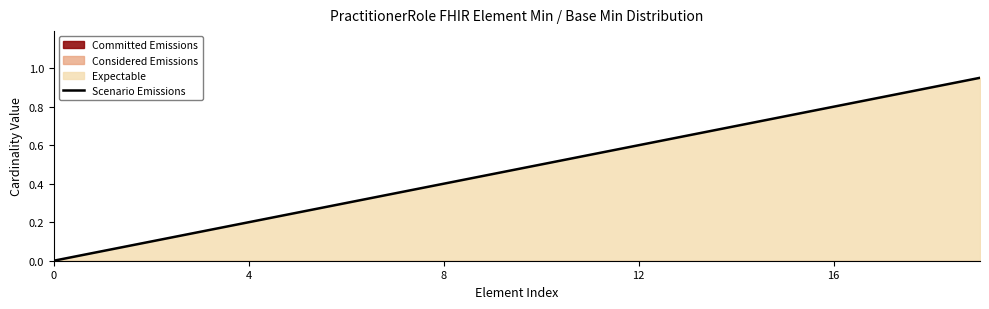

How many data points are above 0?

19